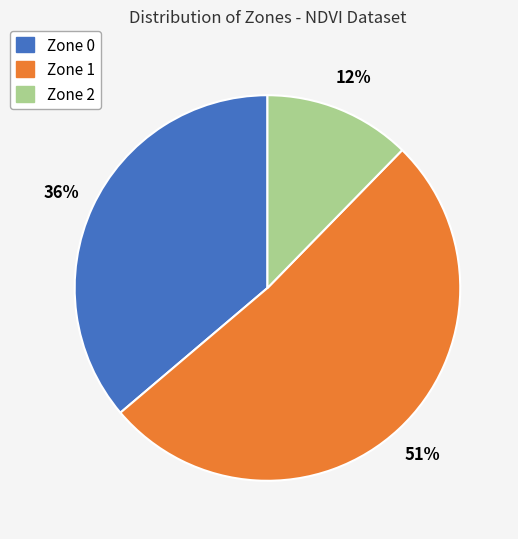

Is it true that Zone 0 is 36% of the pie?

True